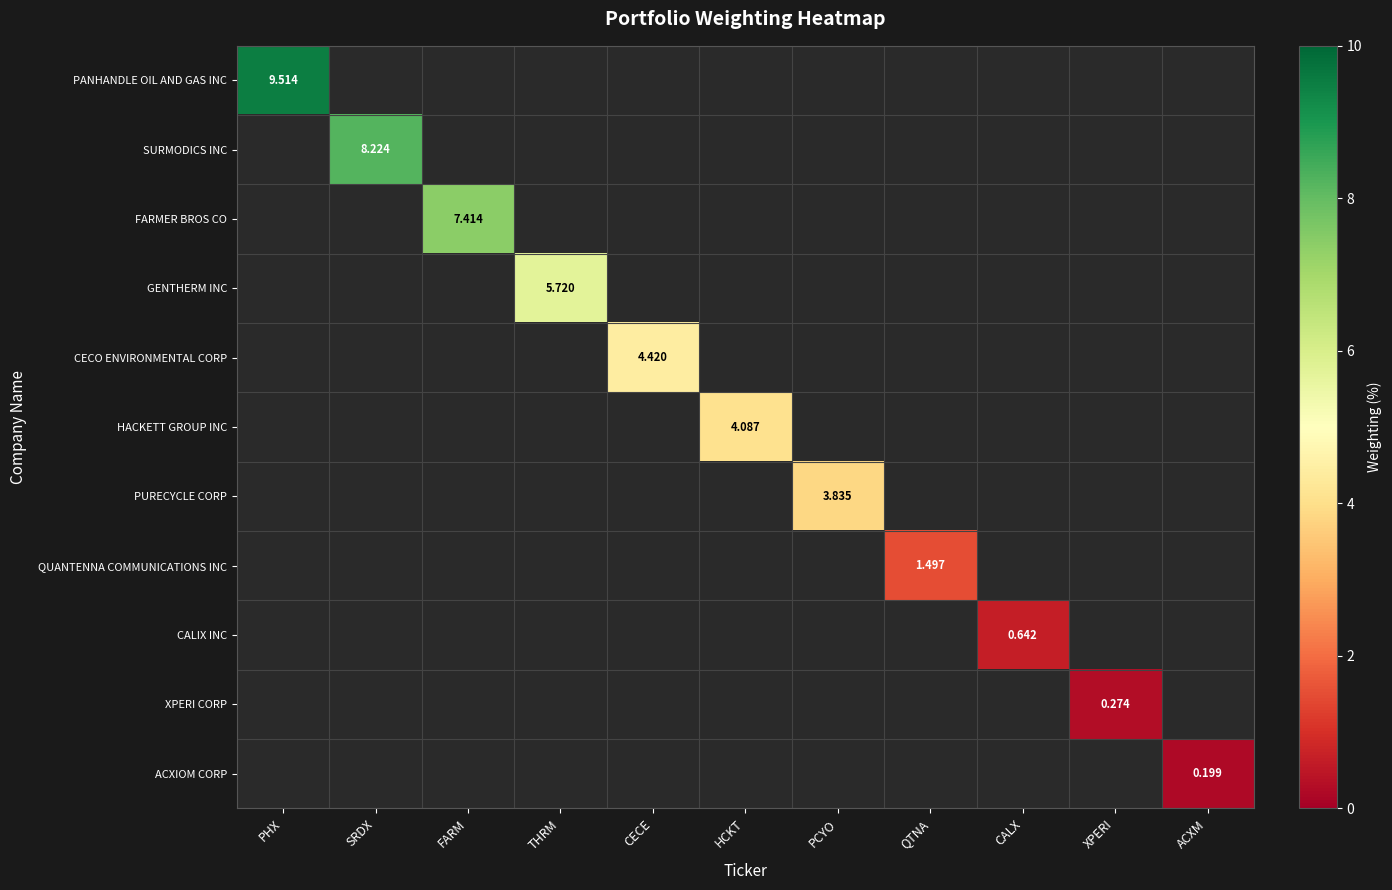

Rank the categories by QUANTENNA COMMUNICATIONS INC value from lowest to highest.

PHX, SRDX, FARM, THRM, CECE, HCKT, PCYO, QTNA, CALX, XPERI, ACXM